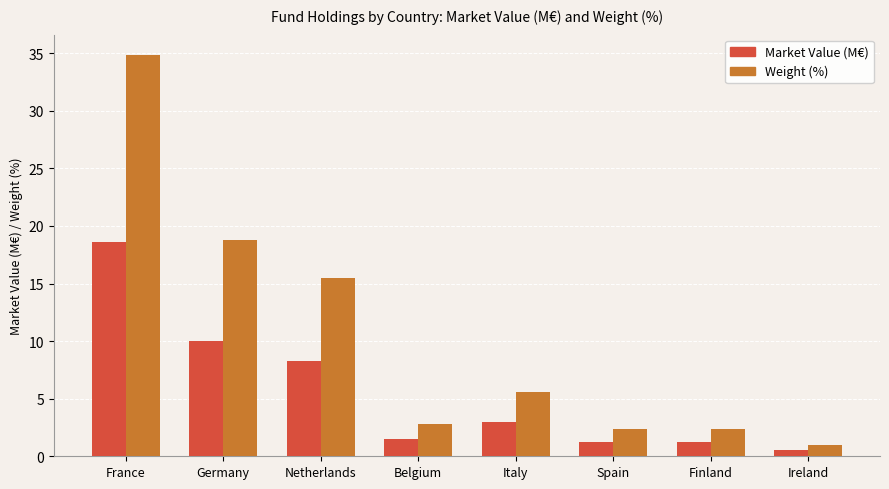

At which label does Weight (%) reach its peak?

France